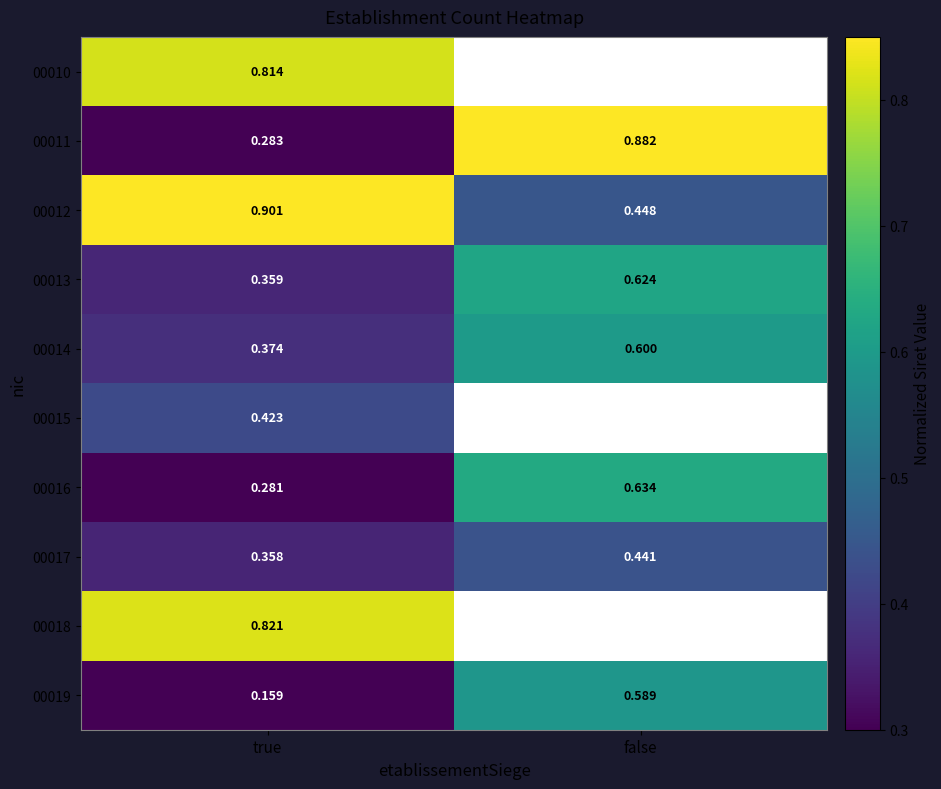

List the labels in order of 00014 value, largest first.

false, true